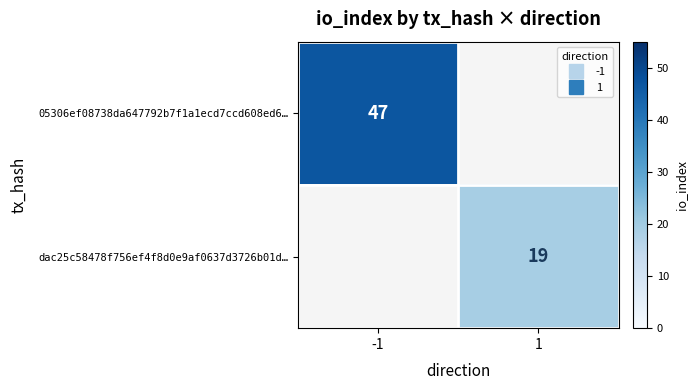

How many positive values does the 05306ef08738da647792b7f1a1ecd7ccd608ed6… series have?

1